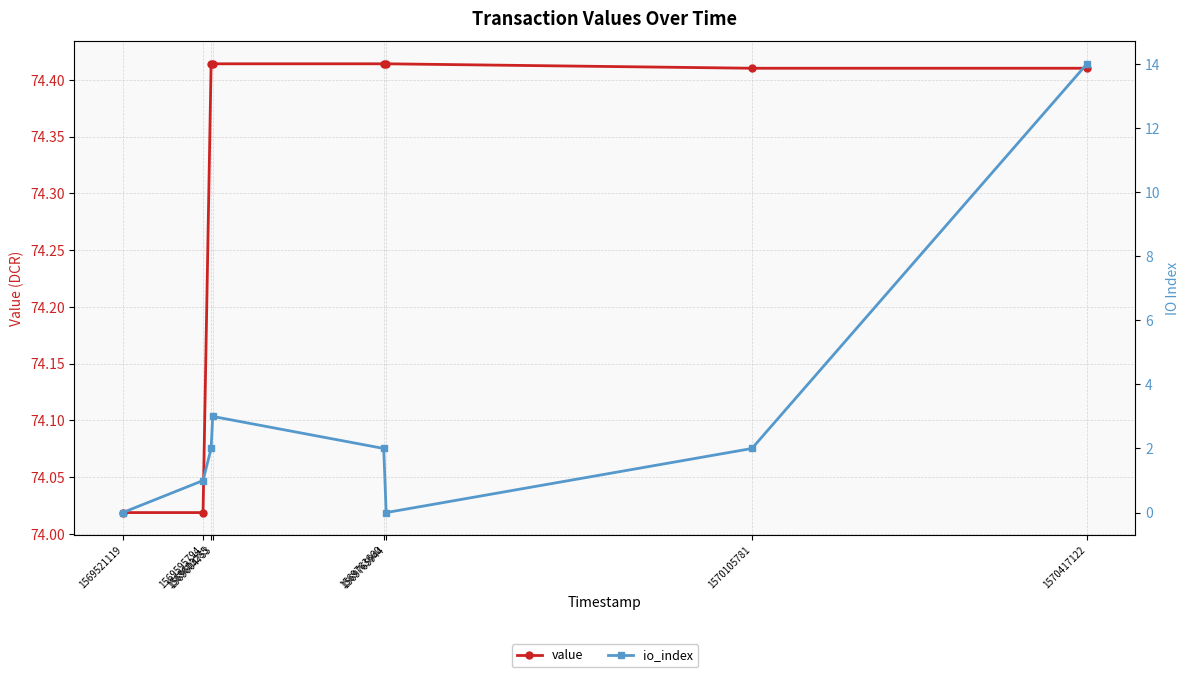

True or false: io_index has a value of 2.0 at 1569603285.

True